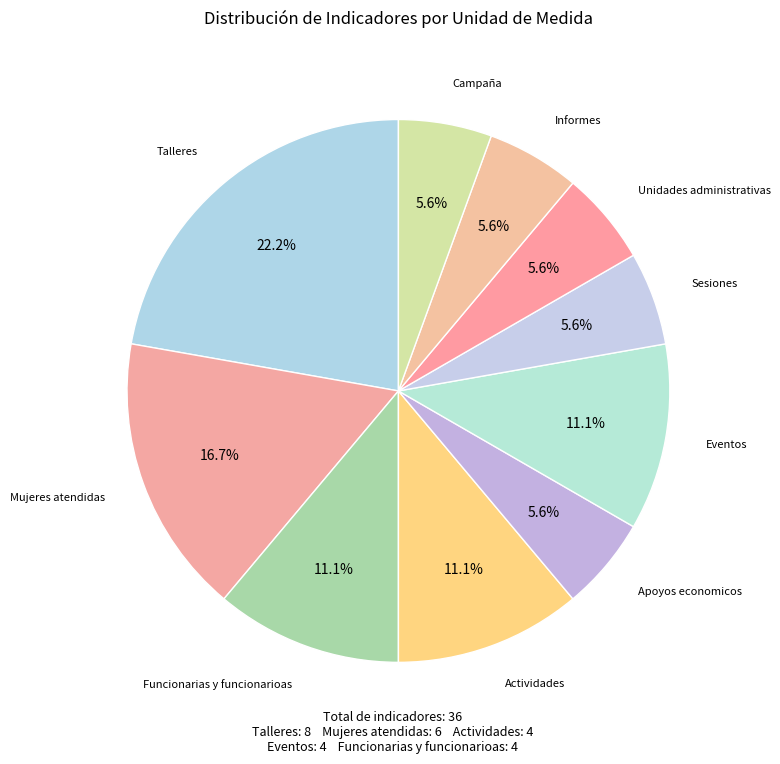

How many segments does this pie chart have?

10